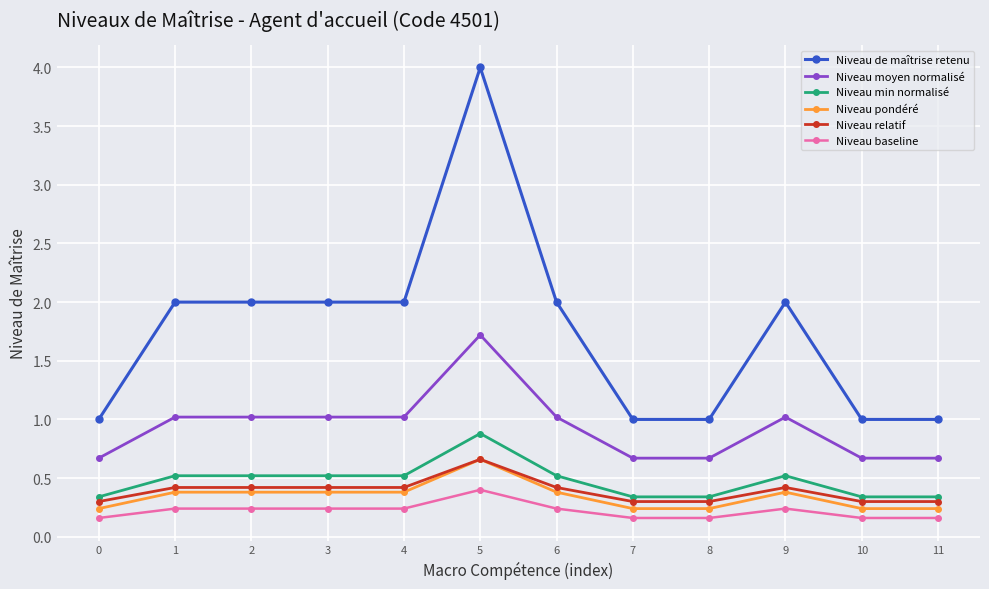

How many data points does each series have?

12